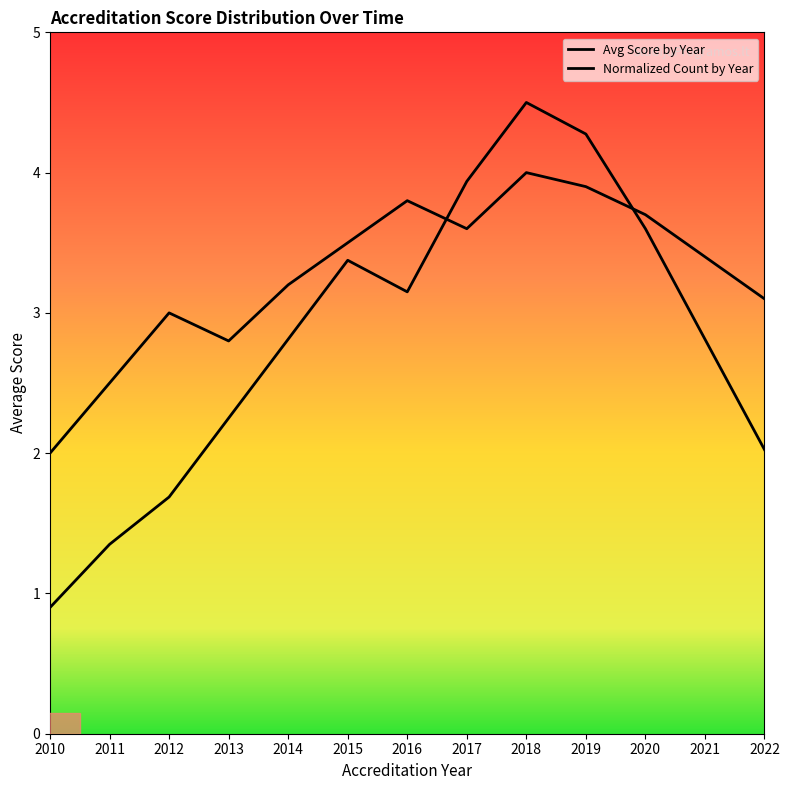

What is the minimum value shown in the chart?

2.0